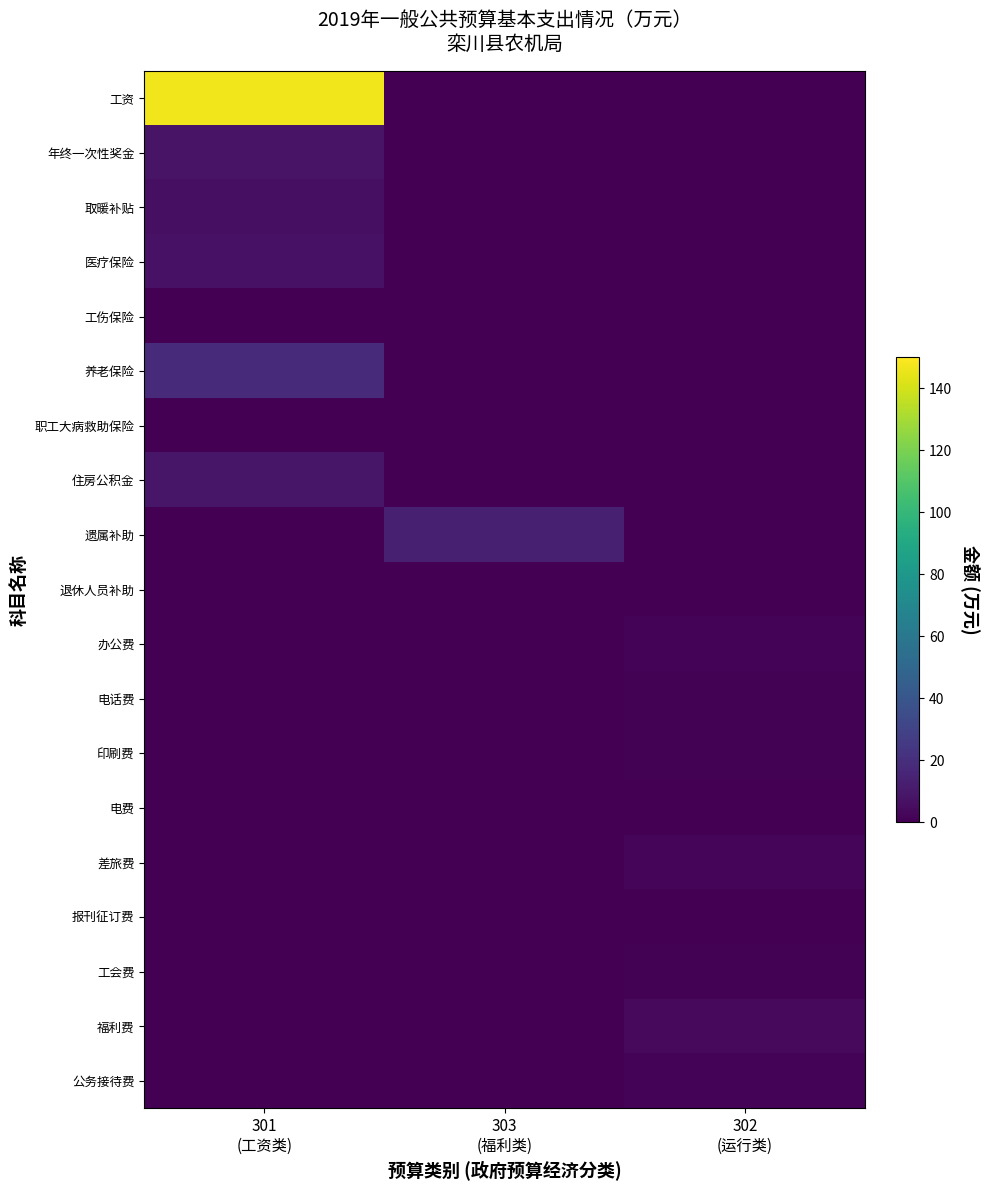

Which series has the widest spread of values?

工资